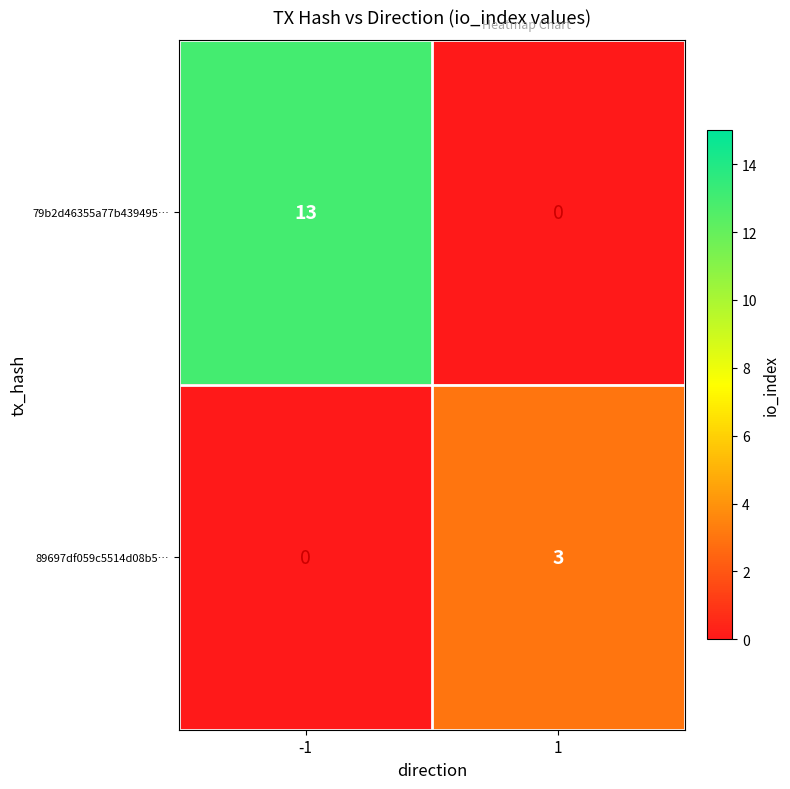

Reading right to left, extract all data points from this chart.

79b2d46355a77b439495…: 0	13
89697df059c5514d08b5…: 3	0